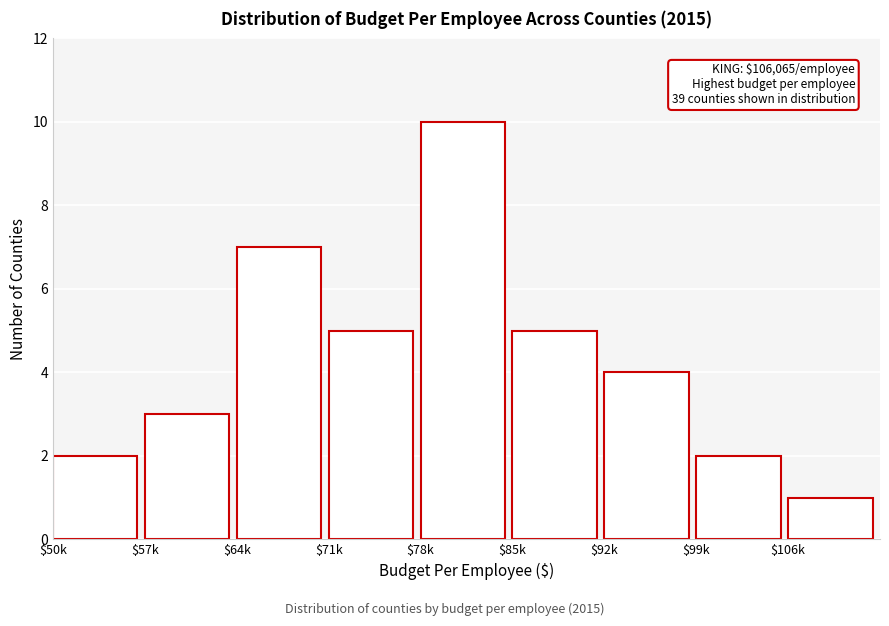

Reading left to right, what are all the values shown in this chart?

2	3	7	5	10	5	4	2	1